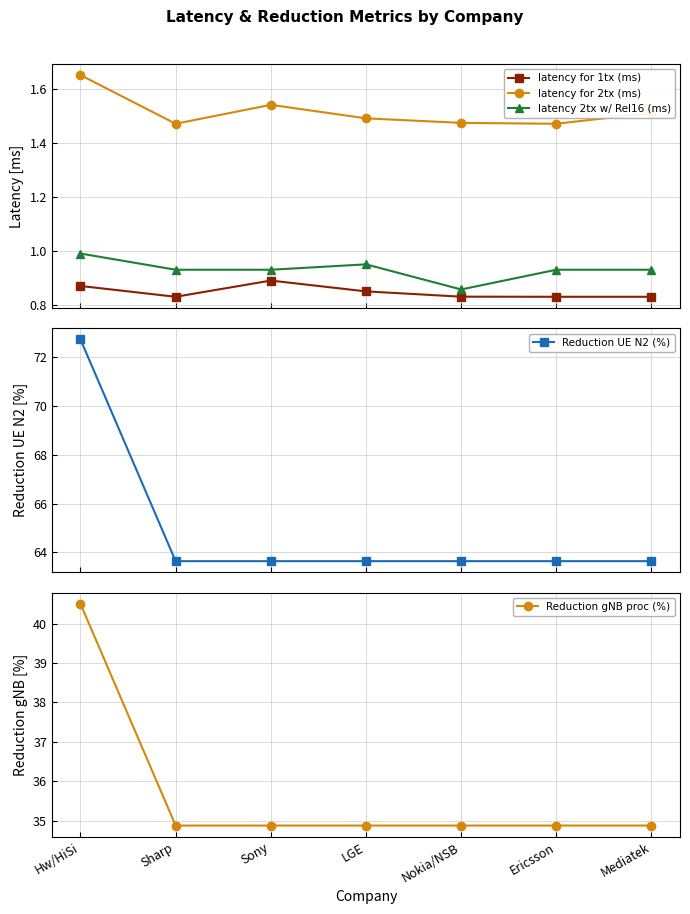

Where is Reduction UE N2 (%) nearest to the value 68?

Sharp